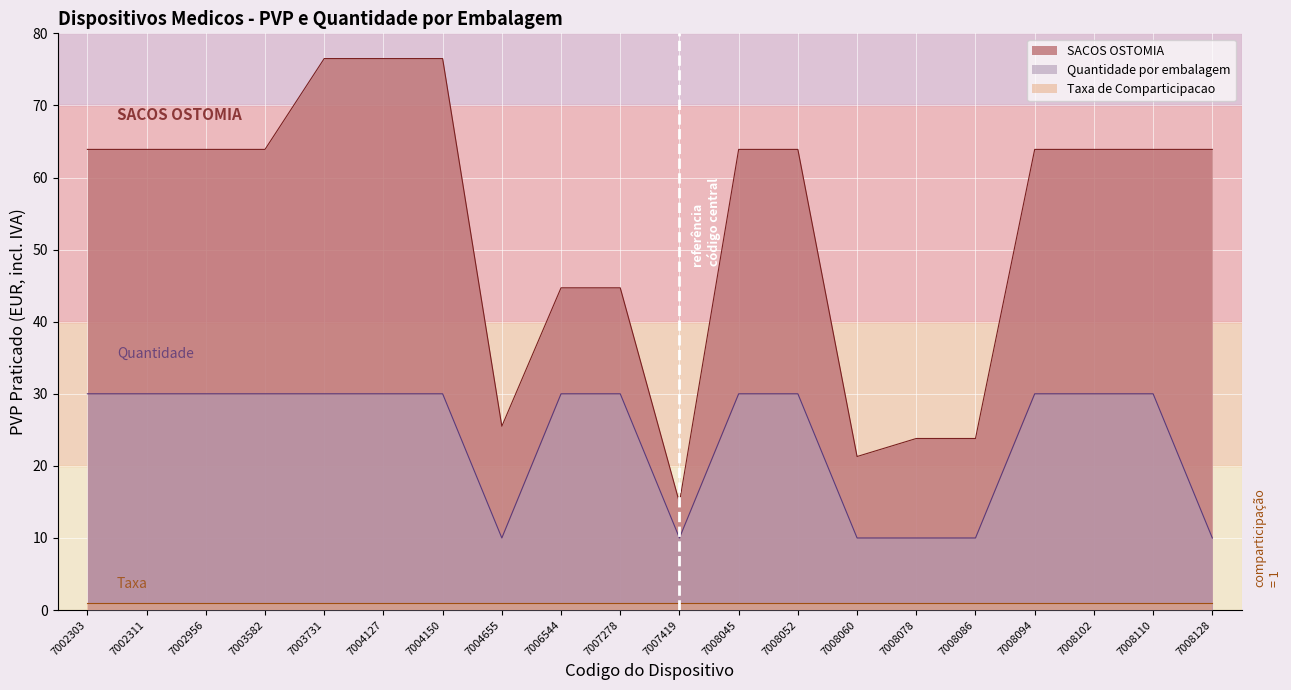

What are all the series names shown in the legend?

SACOS OSTOMIA, Quantidade por embalagem, Taxa de Comparticipacao